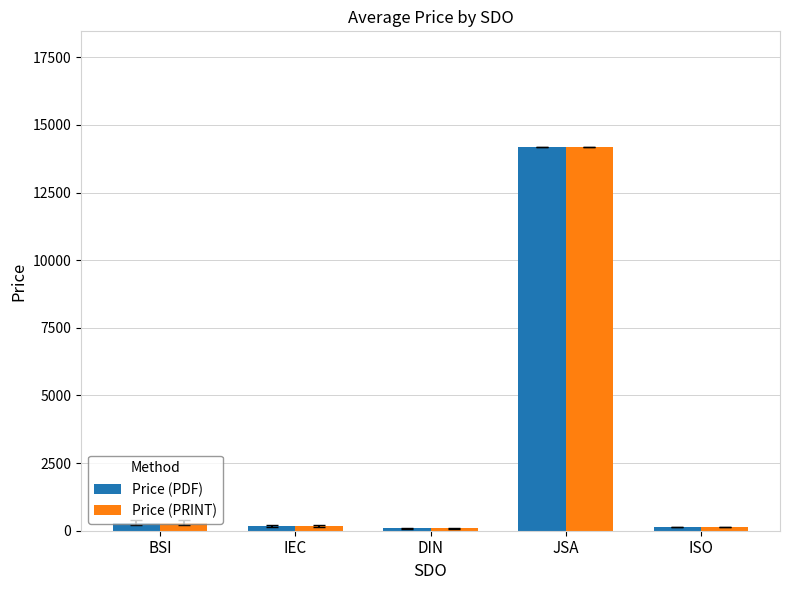

At which category is the sum across all series the highest?

JSA